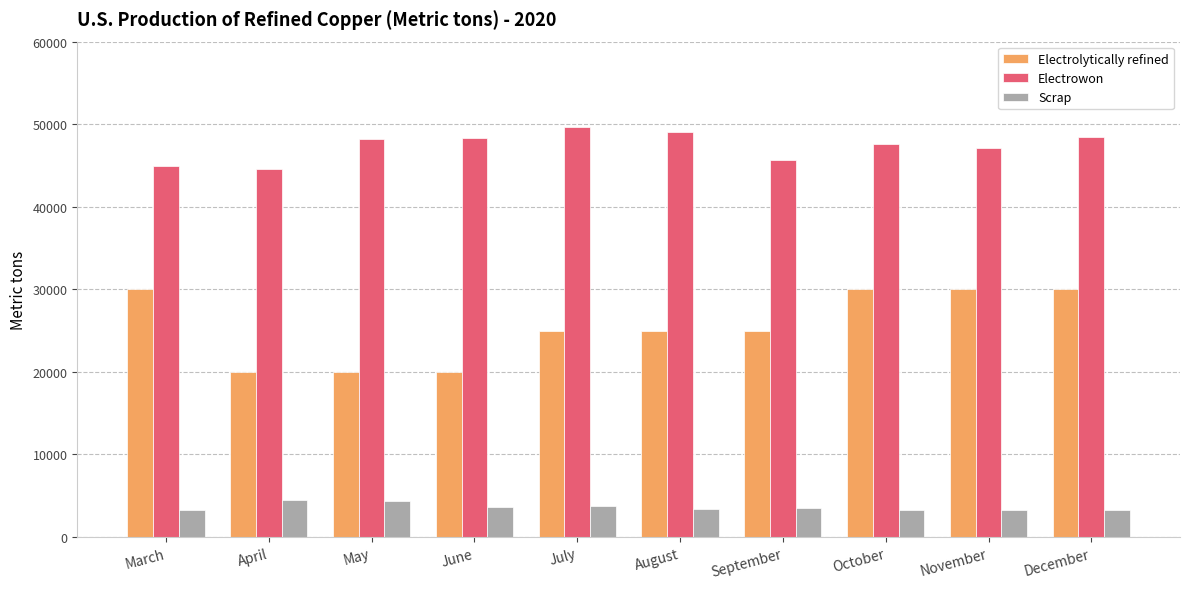

Is it true that Electrolytically refined equals 40043 at August?

False